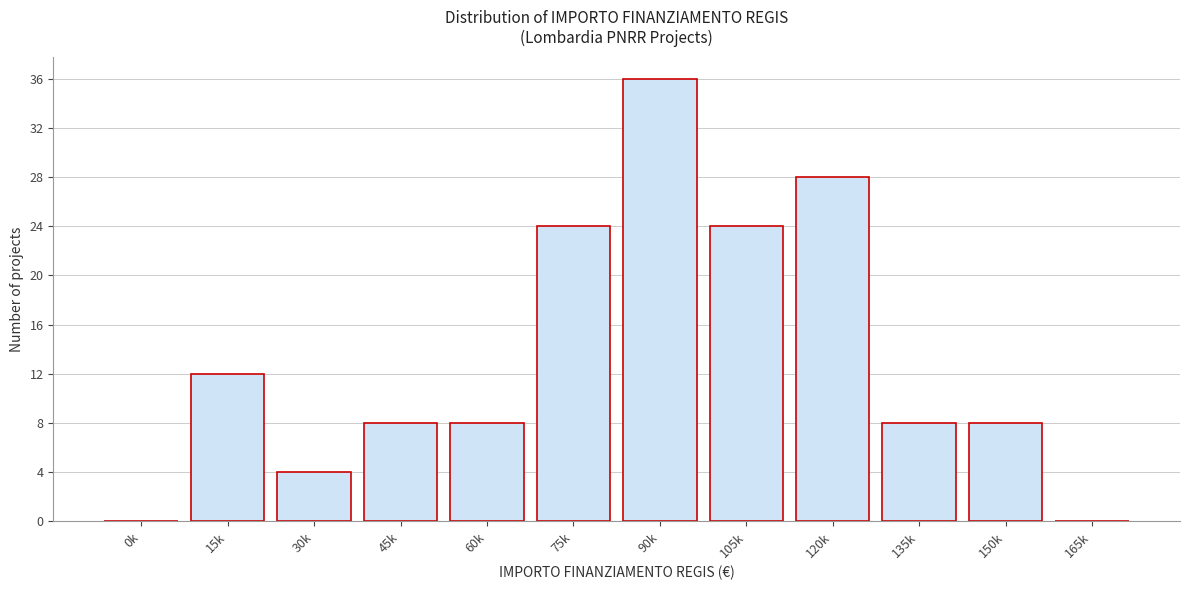

Reading right to left, transcribe all the data shown in this chart.

165k=0	150k=8	135k=8	120k=28	105k=24	90k=36	75k=24	60k=8	45k=8	30k=4	15k=12	0k=0